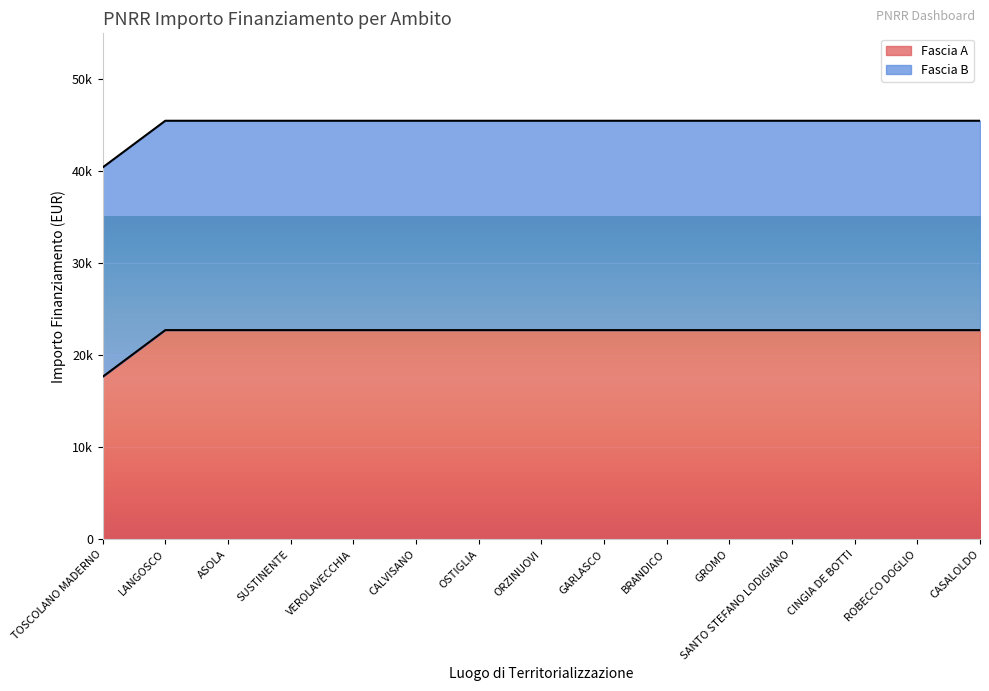

Reading left to right, extract all data points from this chart.

TOSCOLANO MADERNO=17674.8	LANGOSCO=22750.0	ASOLA=22750.0	SUSTINENTE=22750.0	VEROLAVECCHIA=22750.0	CALVISANO=22750.0	OSTIGLIA=22750.0	ORZINUOVI=22750.0	GARLASCO=22750.0	BRANDICO=22750.0	GROMO=22750.0	SANTO STEFANO LODIGIANO=22750.0	CINGIA DE BOTTI=22750.0	ROBECCO DOGLIO=22750.0	CASALOLDO=22750.0